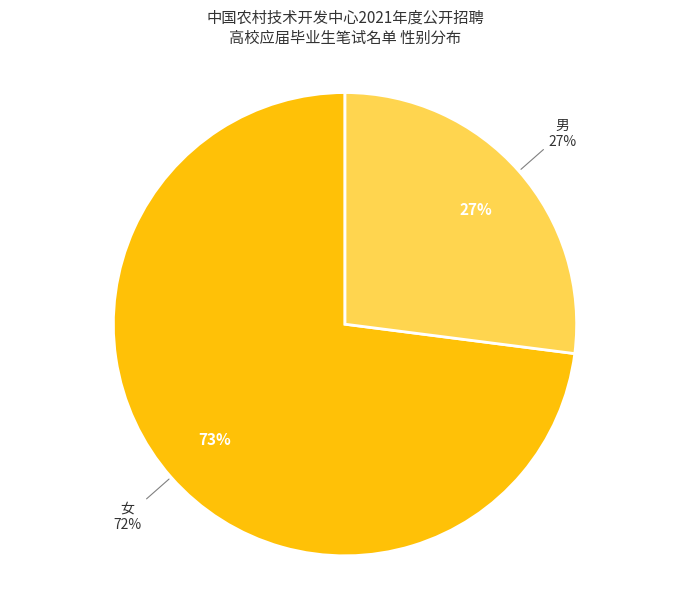

To the nearest percent, what is the difference between the 女 and 男 slice percentages?

46%